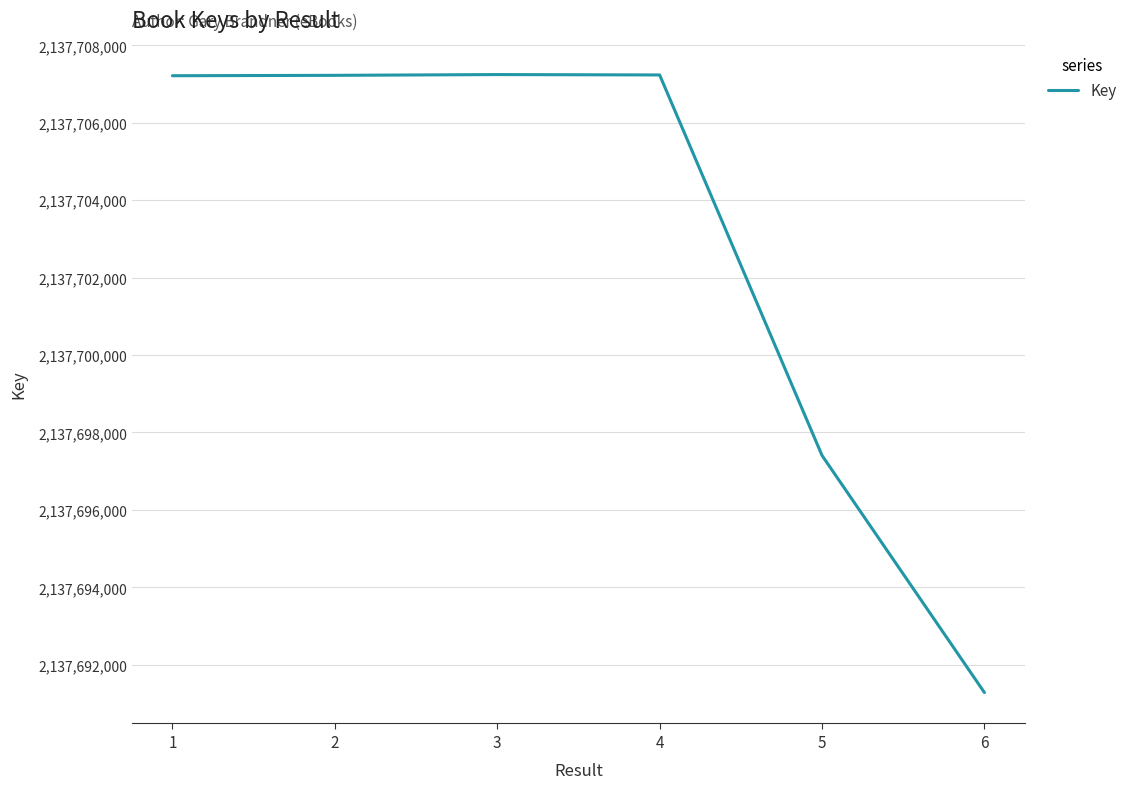

True or false: the data has more than 0 interior local peaks.

True